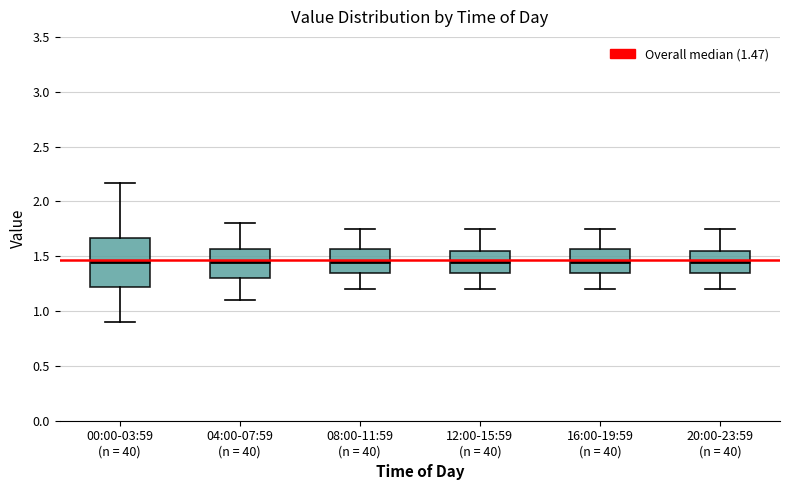

Where is the upper edge of the box for 08:00-11:59 (n = 40) on the y-axis? The values are not printed on the chart, so give them approximately, as read against the axis.

1.55